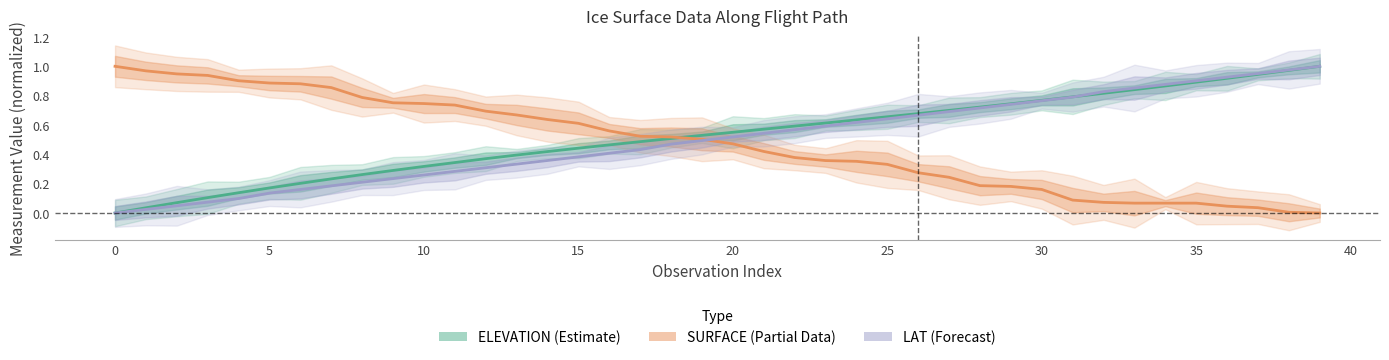

Is it true that ELEVATION (Estimate) equals 0.2 at 22?

False